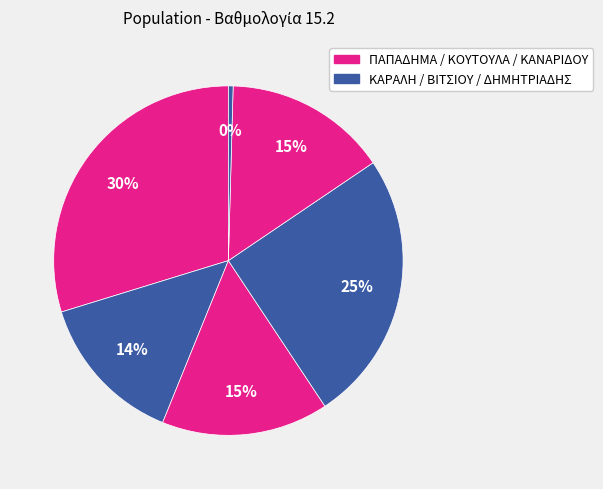

Count the number of slices in the pie.

6